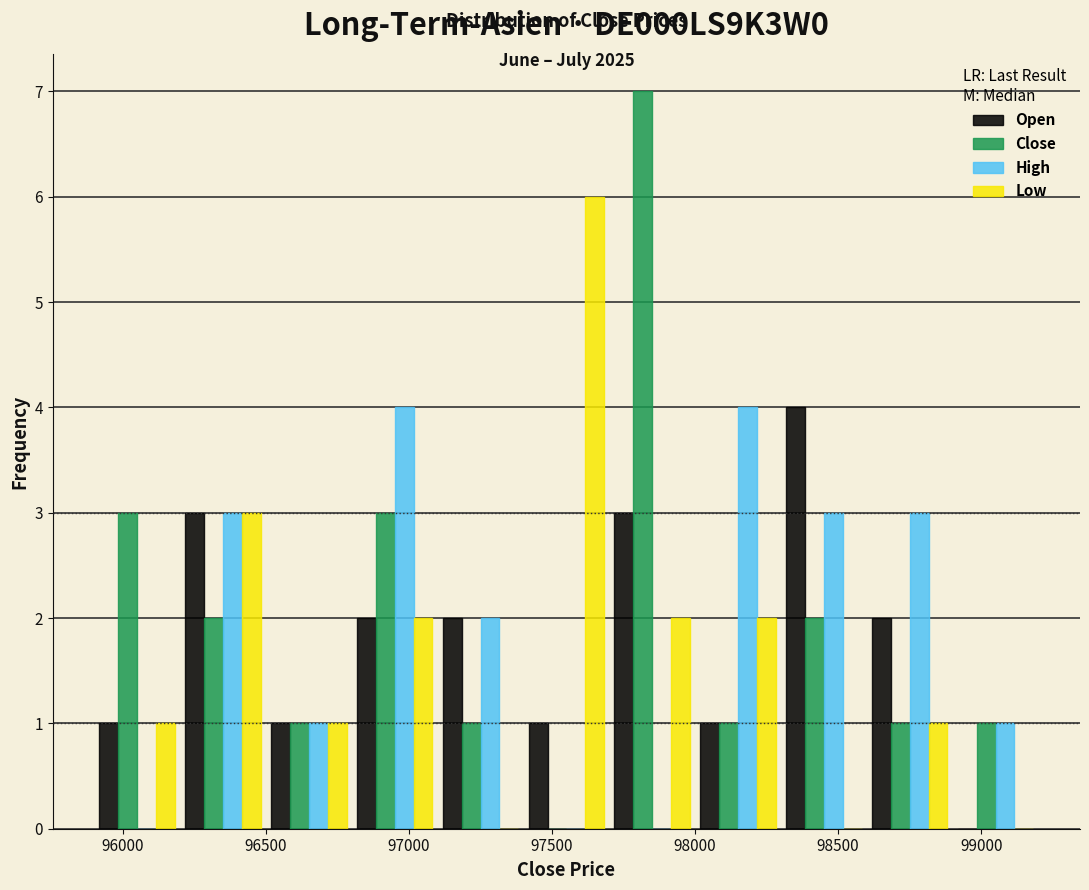

In the Low series, which range on the x-axis has the tallest bar?

97400 to 97700